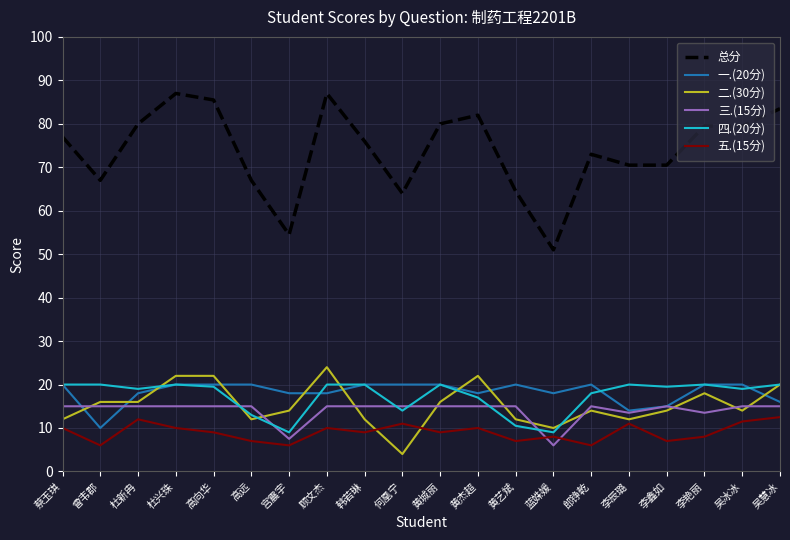

What is the maximum value shown in the chart?

87.0